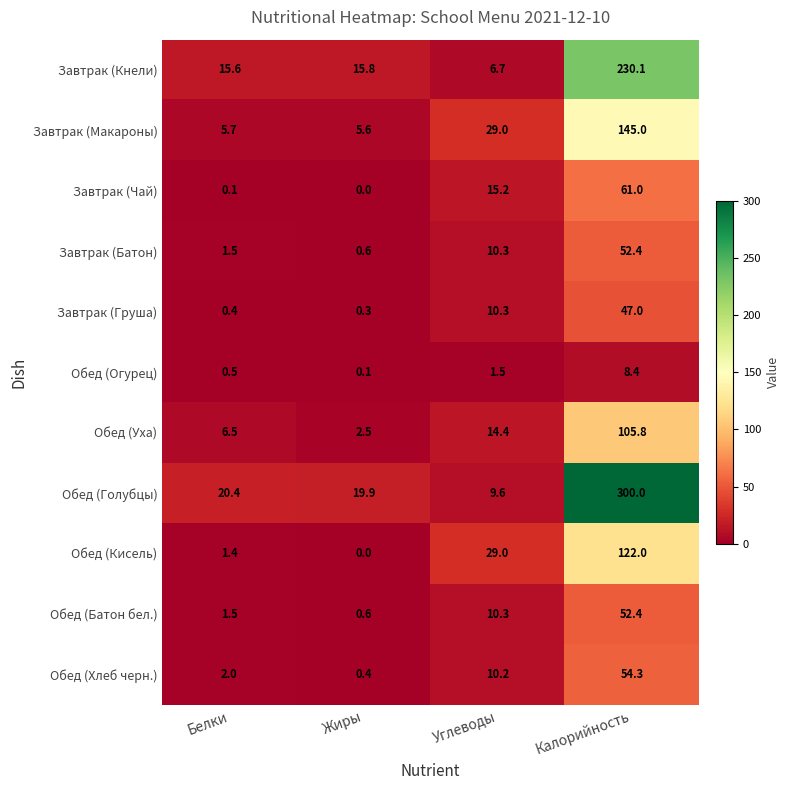

At how many categories does at least one series exceed 49?

1